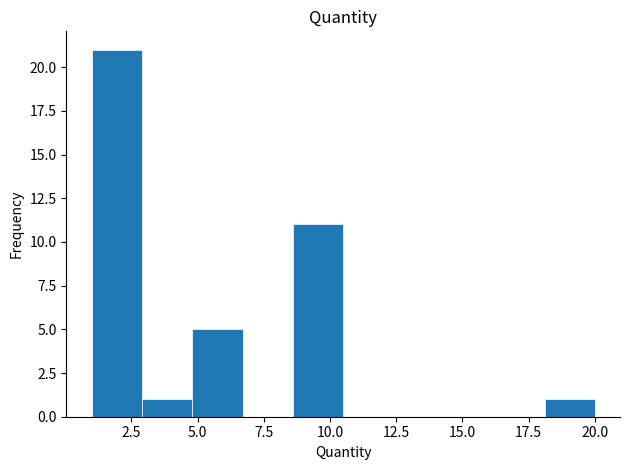

Around what value on the x-axis is the tallest bar? Give the approximate position of its centre, as read against the axis.

2.0